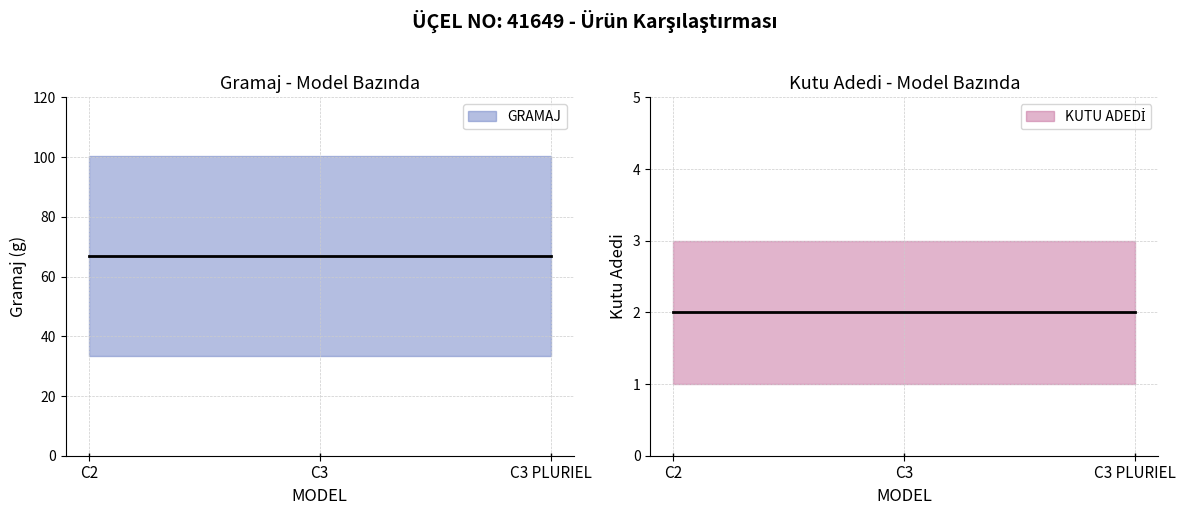

Reading left to right, transcribe all the data shown in this chart.

GRAMAJ: 67	67	67
KUTU ADEDİ: 2	2	2